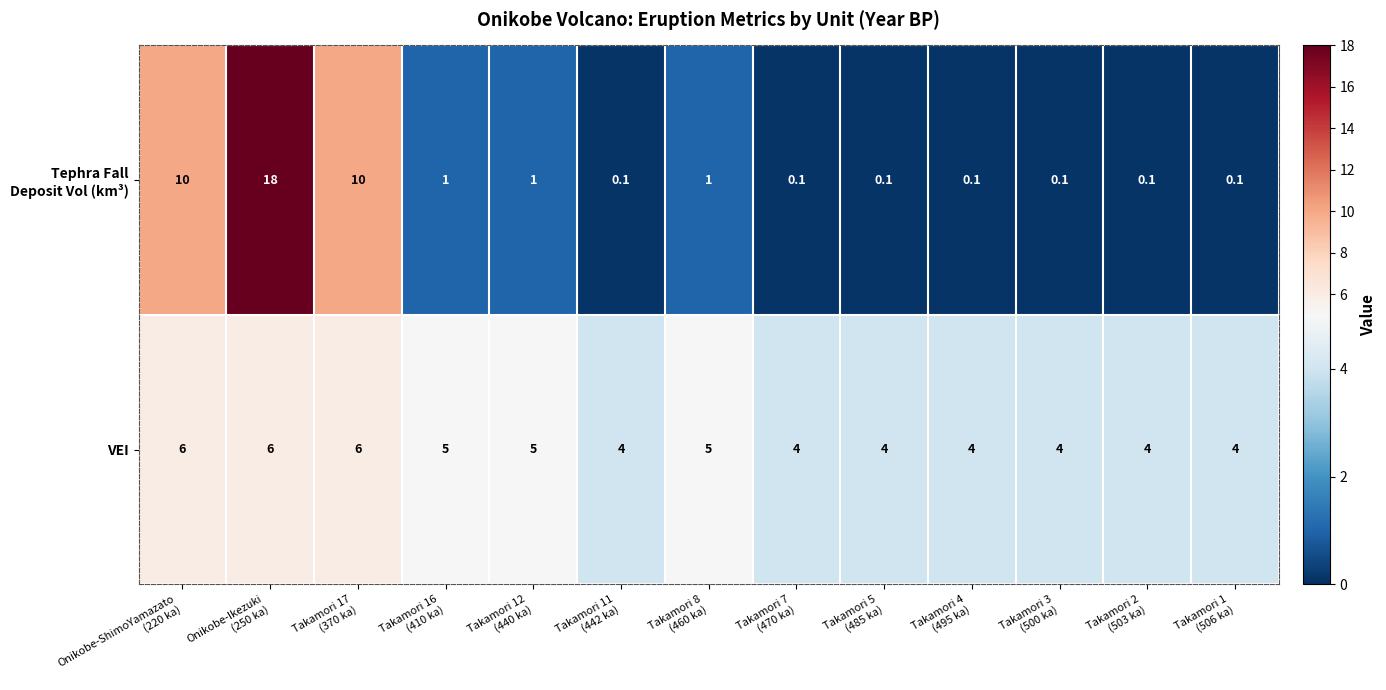

What is the minimum value for VEI?

4.0